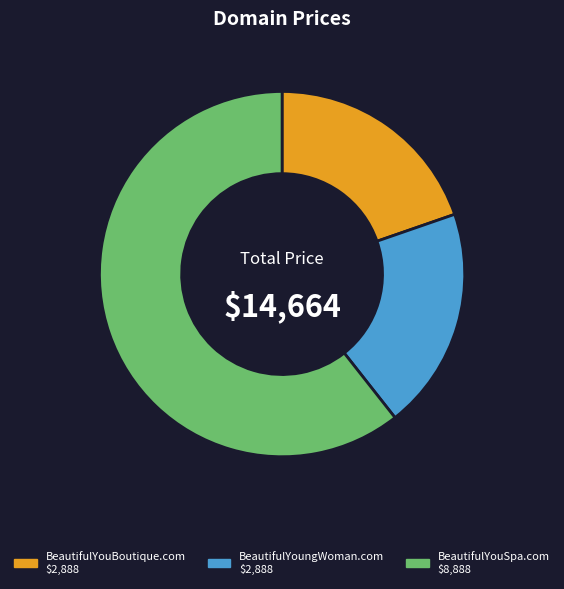

Does BeautifulYoungWoman.com represent more than half of the total?

No